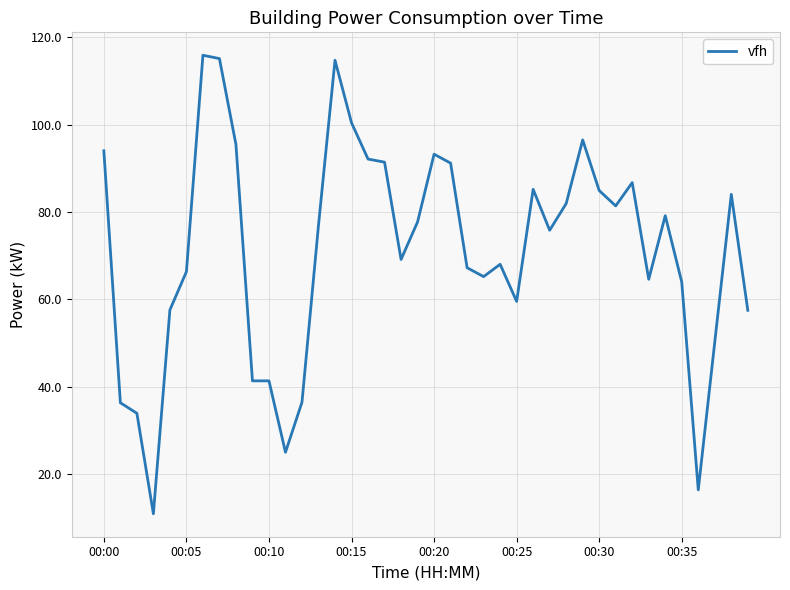

What is the difference between the maximum and minimum values?

104.9